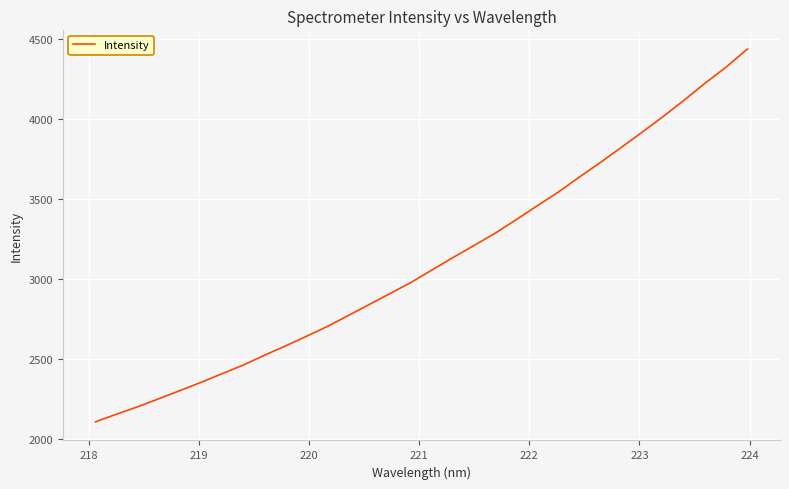

Does the chart have visible grid lines?

Yes